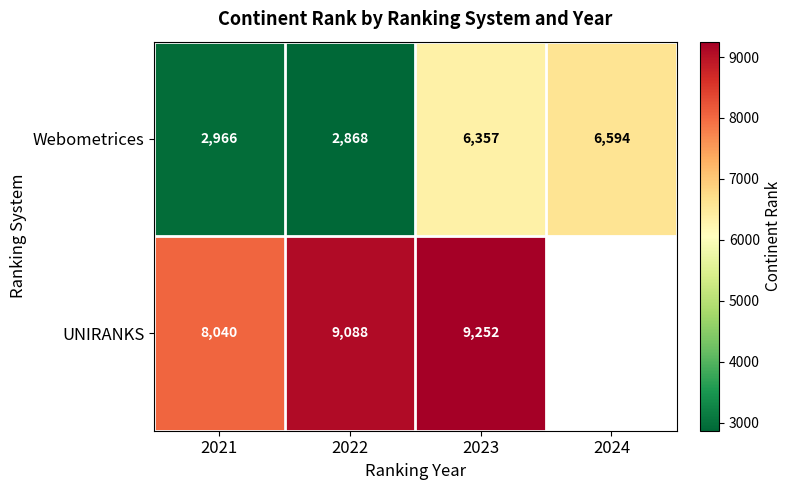

What is the difference between the UNIRANKS values at 2021 and 2023?

1212